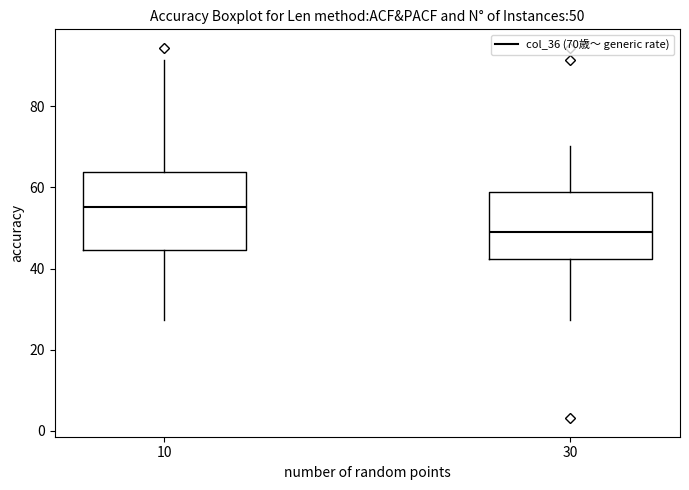

Which box has the highest median line?

10